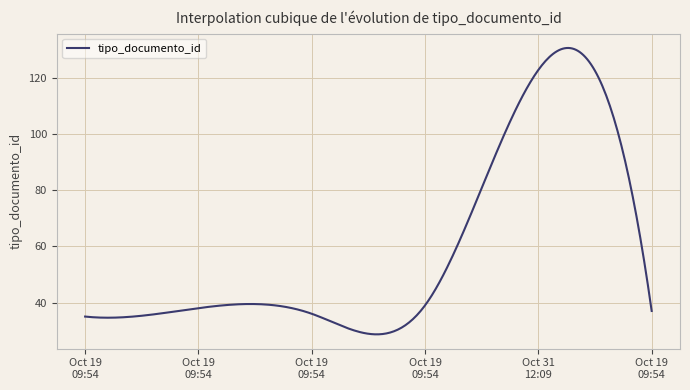

What is the difference between the maximum and minimum values?

102.2